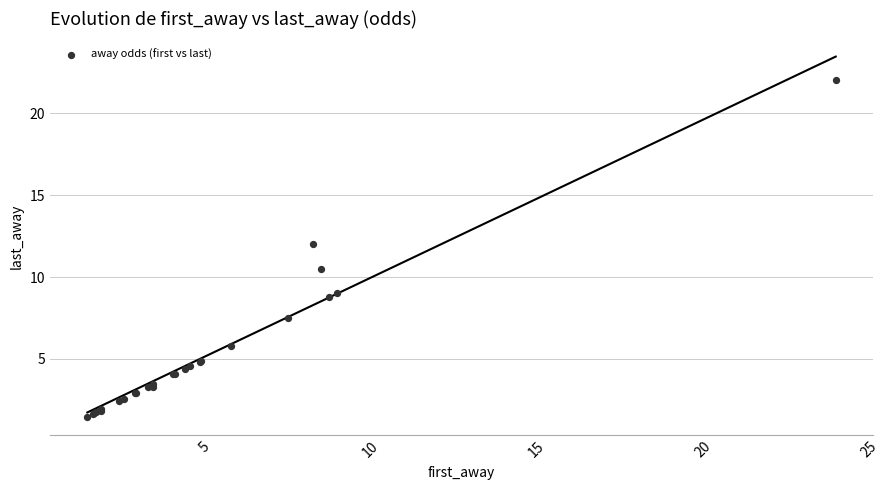

What Y value in the scatter plot is closest to 11?

10.5